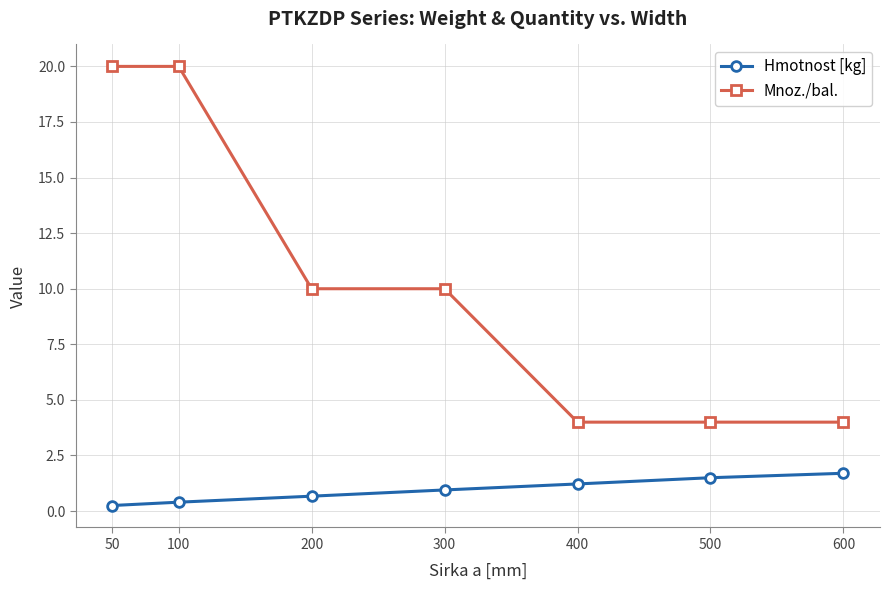

True or false: Mnoz./bal. has a value of 6.9 at 100.

False